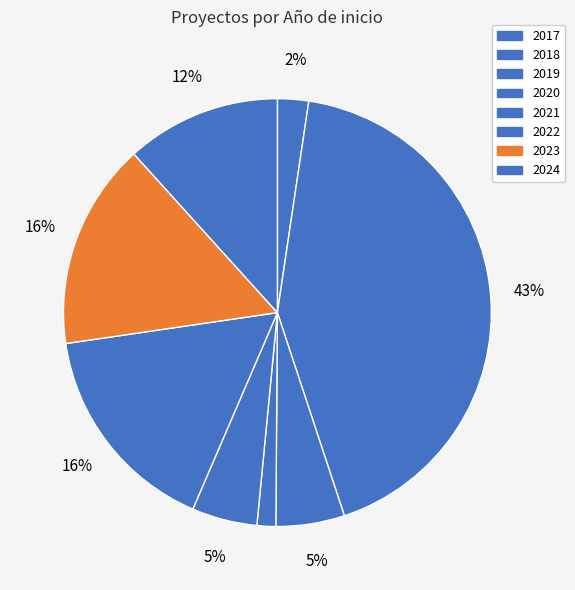

Count the number of slices in the pie.

8